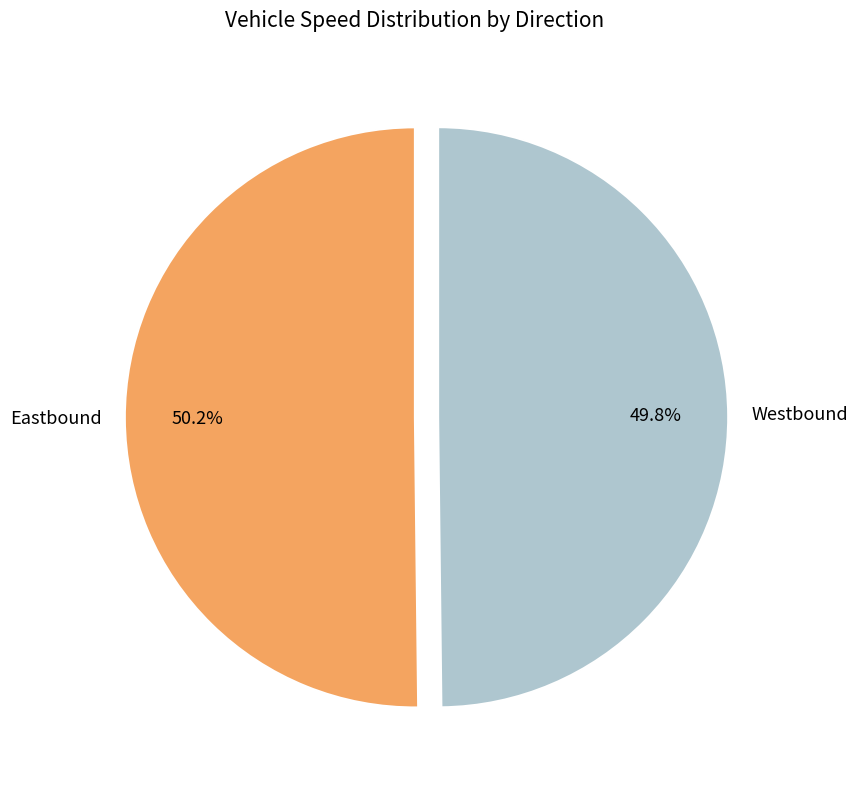

Does any single category account for the majority?

Yes